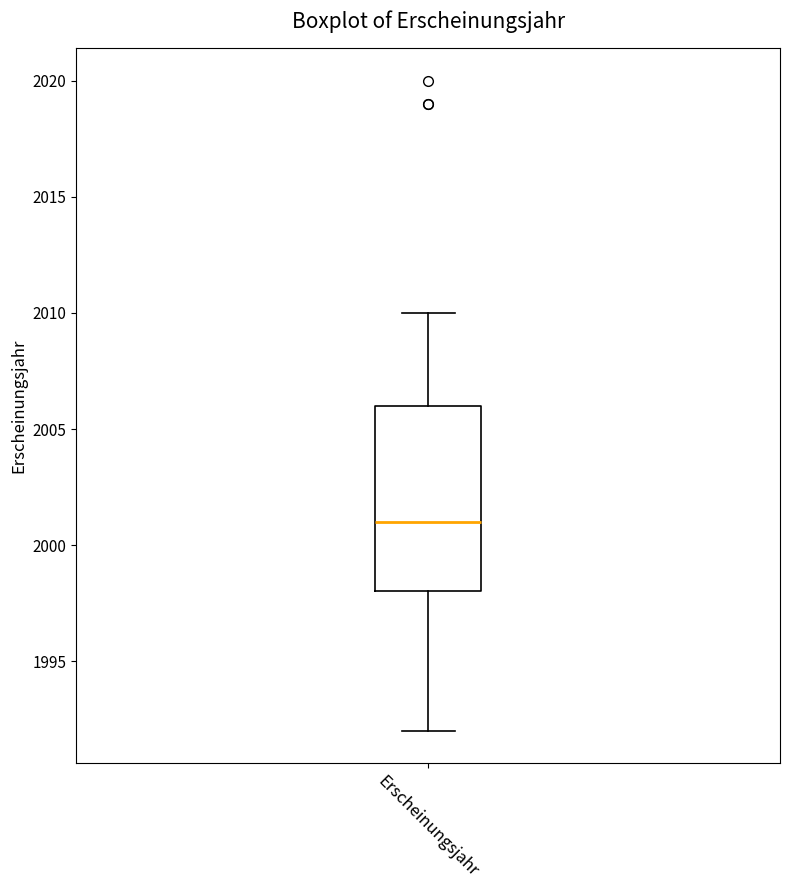

Transcribe this box plot: give where the median line is, the range the box spans, and where the two whiskers end, as read against the y-axis. The values are not printed on the chart, so give them approximately, as read against the axis.

median 2001, box 1998 to 2006, whiskers 1992 to 2010